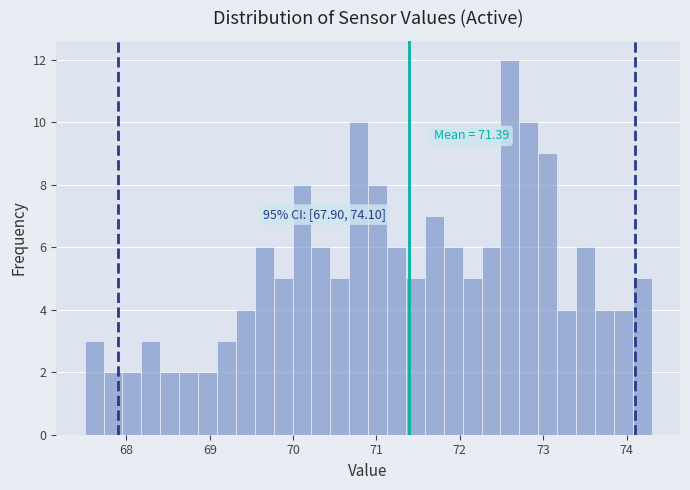

Read against the x-axis, roughly where is the centre of the tallest bar?

72.6